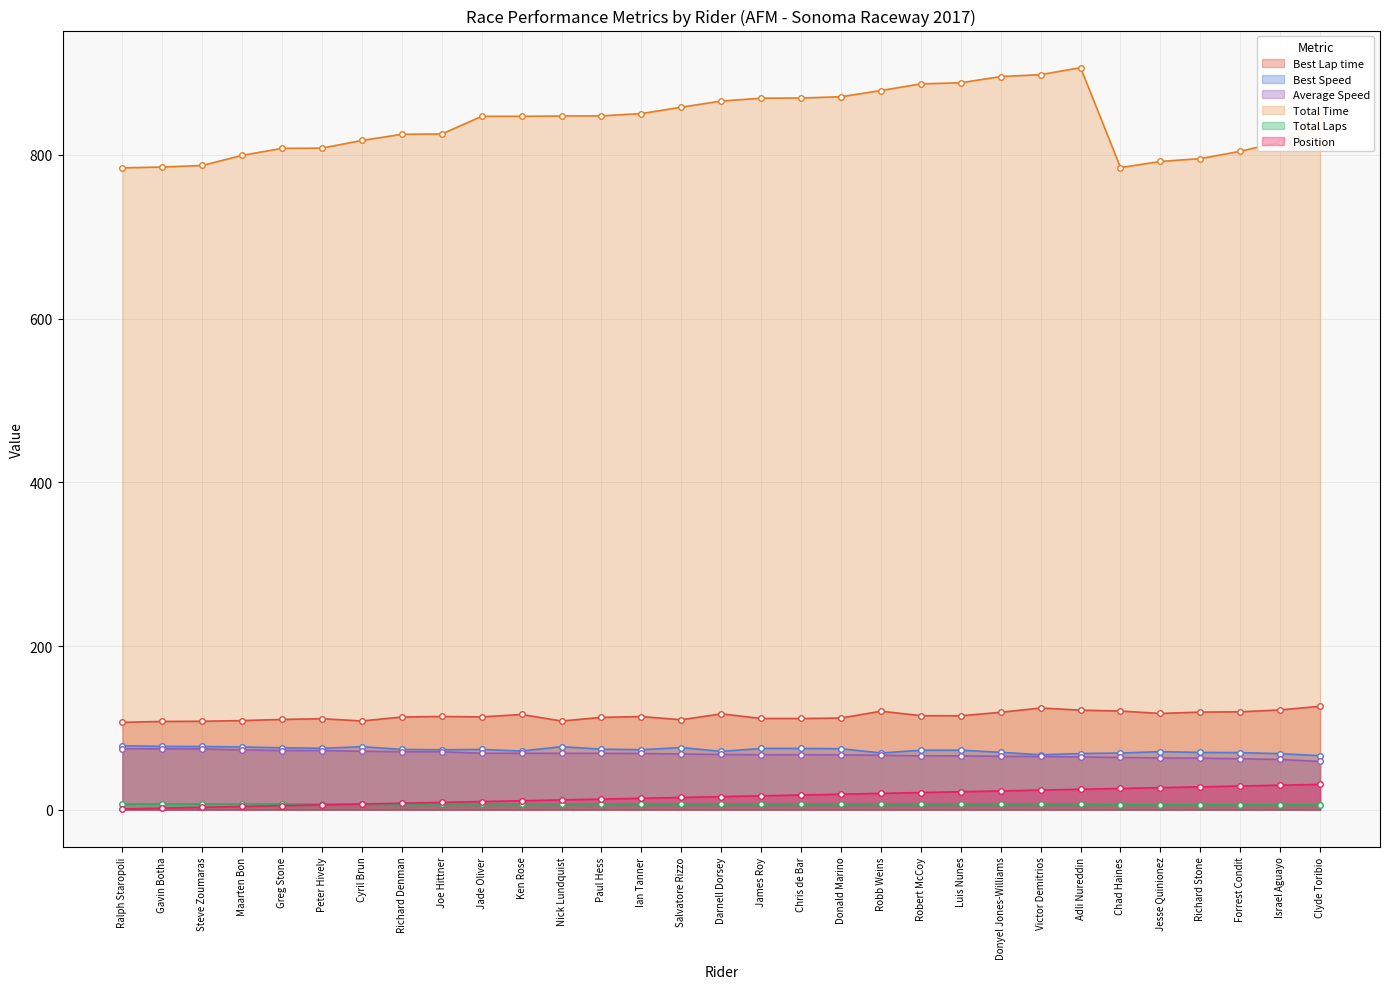

Rank the categories by Average Speed value from highest to lowest.

Ralph Staropoli, Gavin Botha, Steve Zoumaras, Maarten Bon, Greg Stone, Peter Hively, Cyril Brun, Richard Denman, Joe Hittner, Jade Oliver, Ken Rose, Nick Lundquist, Paul Hess, Ian Tanner, Salvatore Rizzo, Darnell Dorsey, James Roy, Chris de Bar, Donald Marino, Robb Weins, Robert McCoy, Luis Nunes, Donyel Jones-Williams, Victor Demitrios, Adli Nureddin, Chad Haines, Jesse Quinionez, Richard Stone, Forrest Condit, Israel Aguayo, Clyde Toribio